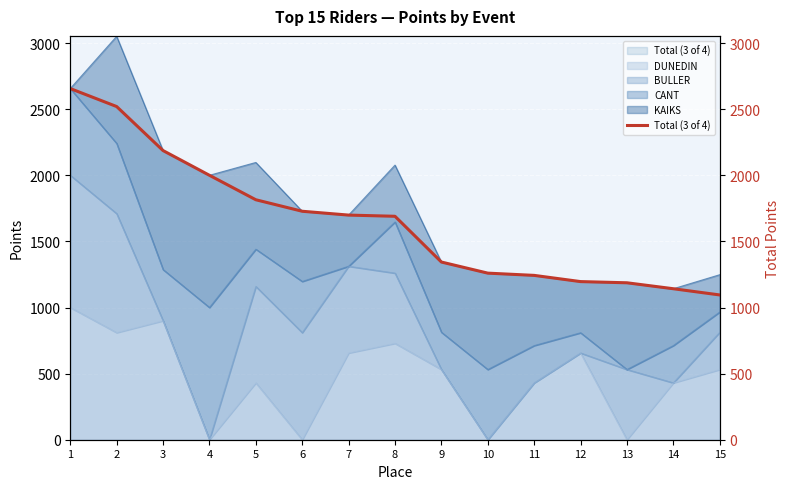

List the labels in order of value, largest first.

1, 2, 3, 4, 5, 6, 7, 8, 9, 10, 11, 12, 13, 14, 15